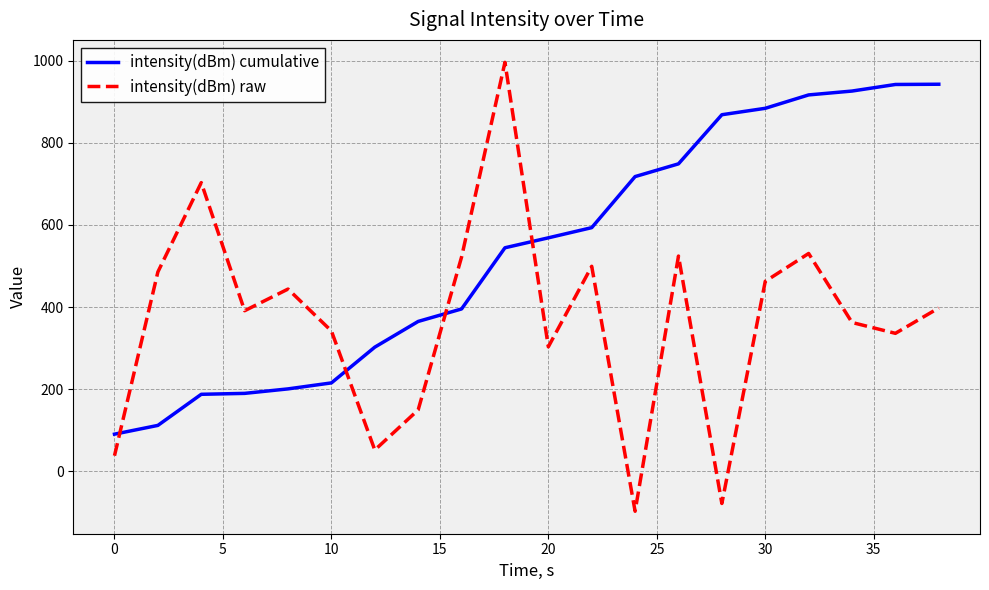

In intensity(dBm) raw, how many points are higher than both neighbors (excluding endpoints)?

6